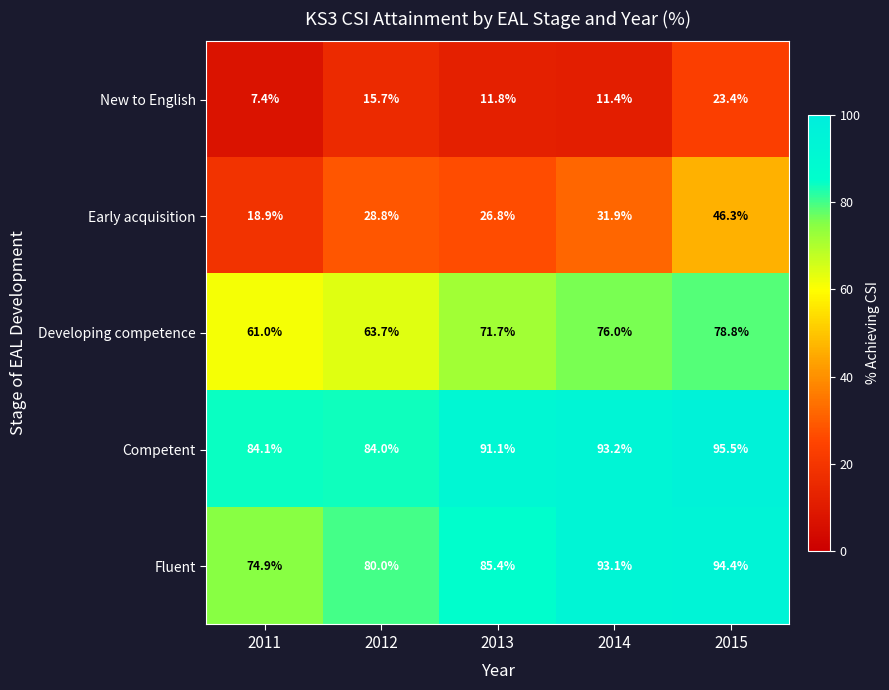

Rank the series at 2011 from lowest to highest value.

New to English, Early acquisition, Developing competence, Fluent, Competent